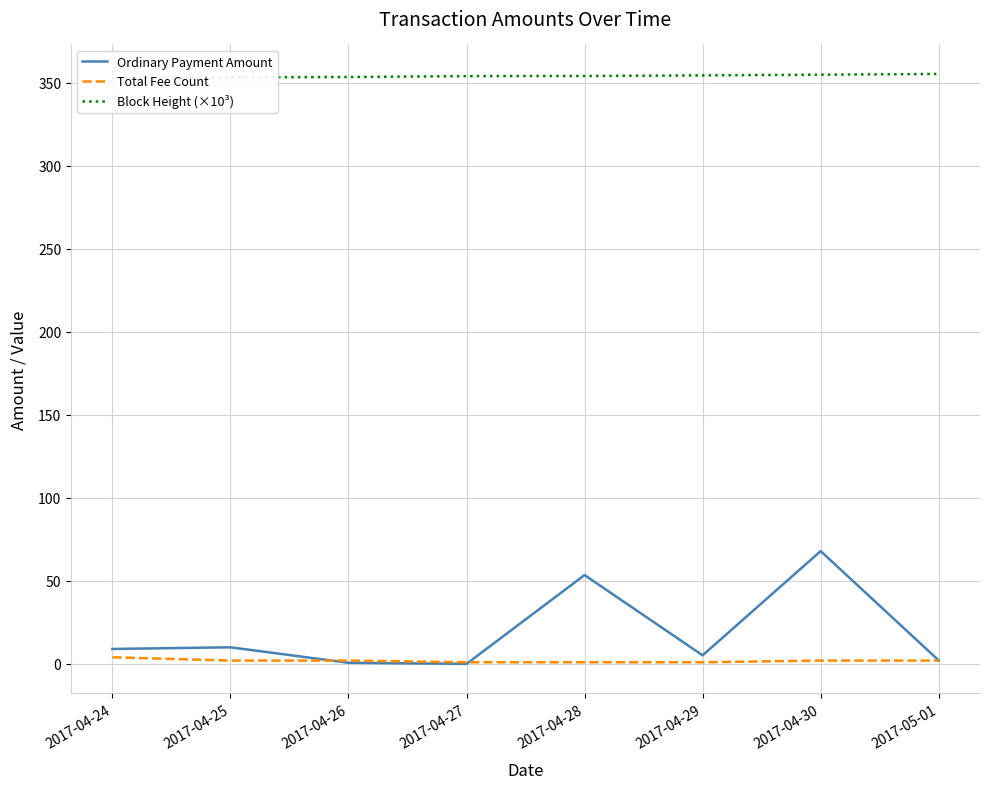

The Total Fee Count series shows 6.7 at 2017-04-24. True or false?

False